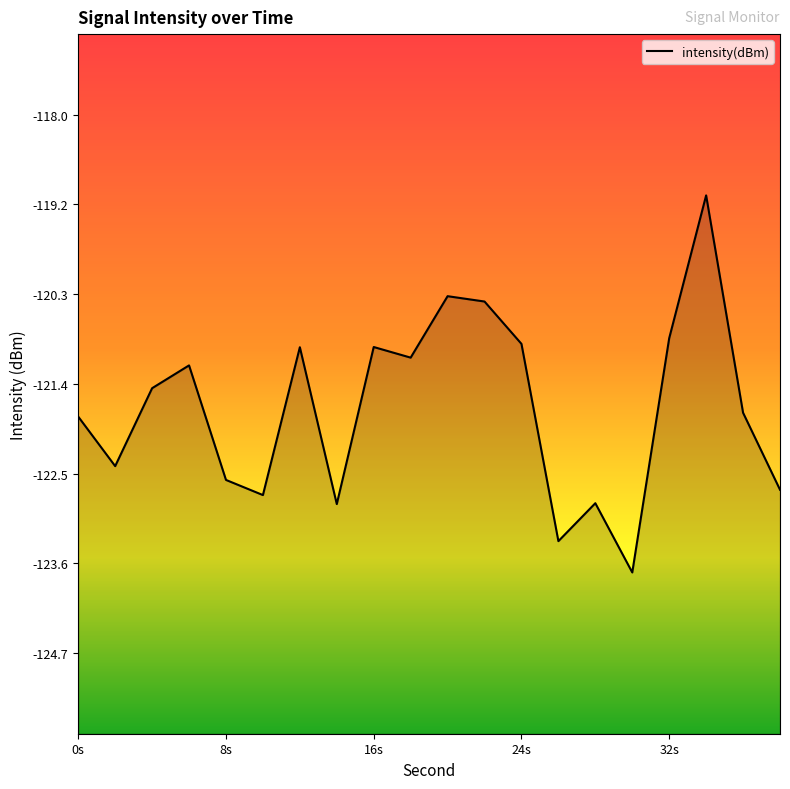

How many data points are less than -121?

13